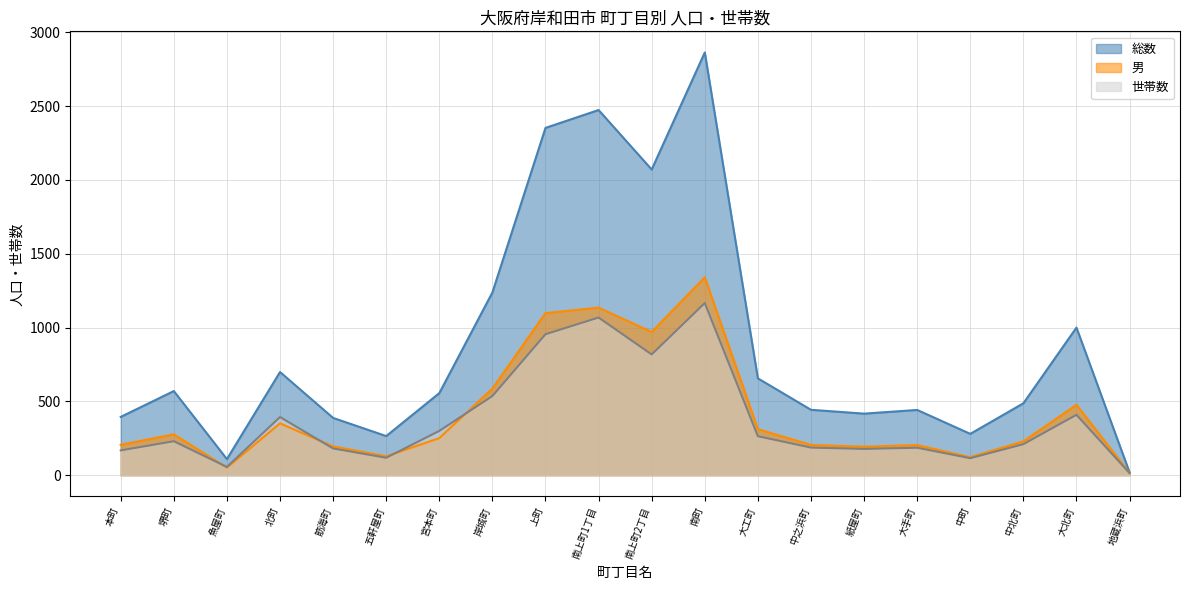

Reading left to right, what are all the values shown in this chart?

総数: 本町=395	堺町=570	魚屋町=109	北町=699	筋海町=388	五軒屋町=265	宮本町=556	岸城町=1238	上町=2353	南上町1丁目=2474	南上町2丁目=2071	南町=2864	大工町=656	中之浜町=443	紙屋町=417	大手町=442	中町=280	中北町=487	大北町=1000	地蔵浜町=19
男: 本町=206	堺町=277	魚屋町=51	北町=351	筋海町=195	五軒屋町=128	宮本町=251	岸城町=587	上町=1098	南上町1丁目=1135	南上町2丁目=970	南町=1341	大工町=312	中之浜町=205	紙屋町=193	大手町=204	中町=122	中北町=229	大北町=477	地蔵浜町=15
世帯数: 本町=168	堺町=230	魚屋町=56	北町=394	筋海町=181	五軒屋町=118	宮本町=300	岸城町=536	上町=955	南上町1丁目=1068	南上町2丁目=818	南町=1166	大工町=264	中之浜町=187	紙屋町=178	大手町=186	中町=115	中北町=210	大北町=409	地蔵浜町=14